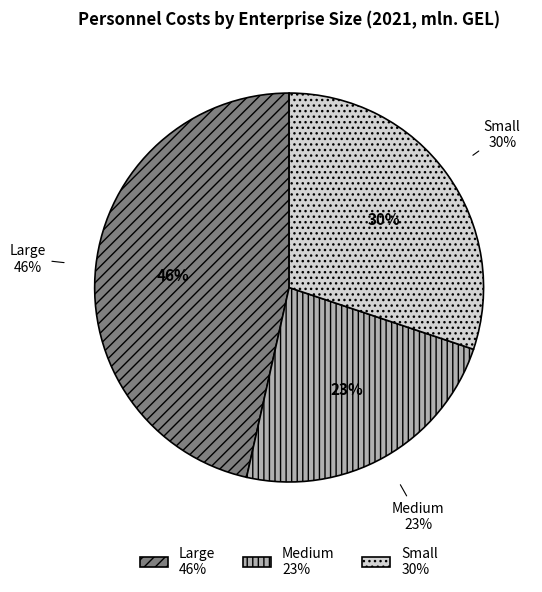

To the nearest percent, what is the combined percentage of Medium and Small?

54%